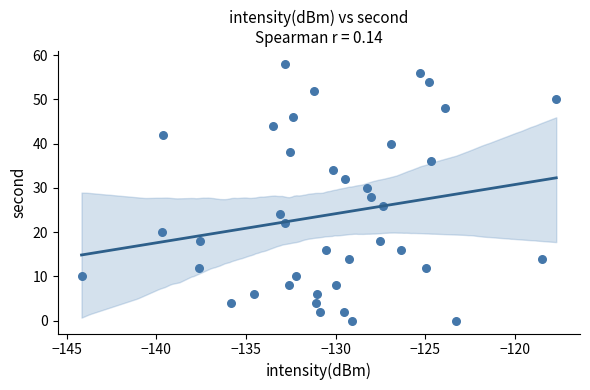

What is the range of Y values (max minus min)?

58